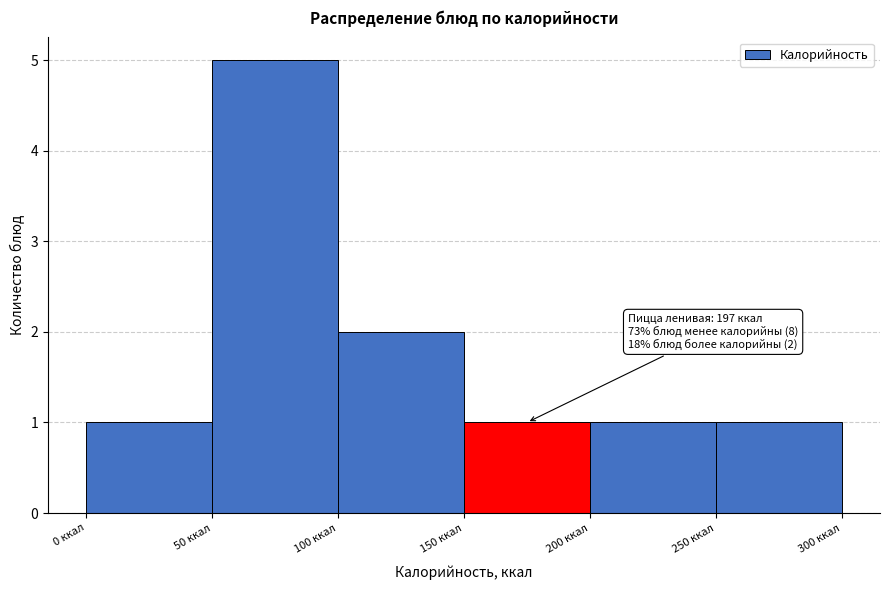

Which range on the x-axis has the tallest bar?

50 to 100